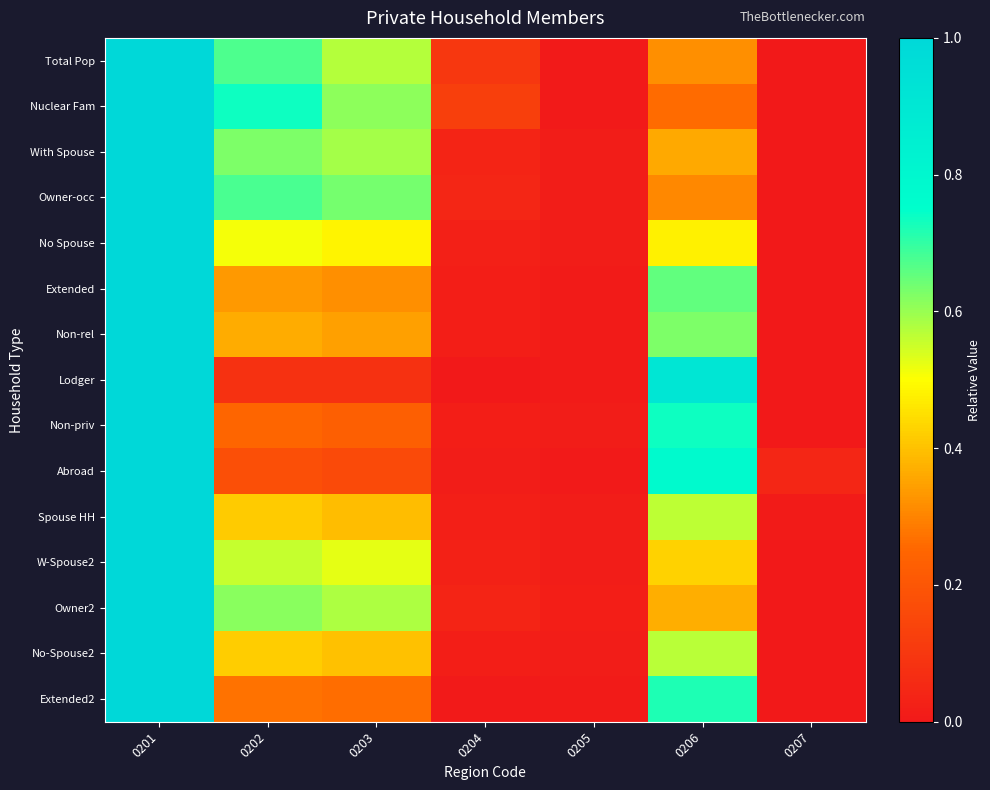

How many categories are shown in the chart?

7